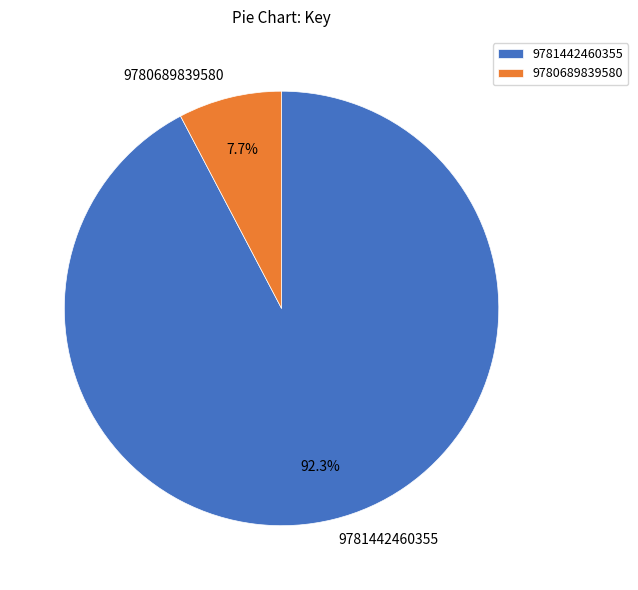

To the nearest percent, what percentage of the pie is 9781442460355?

92%